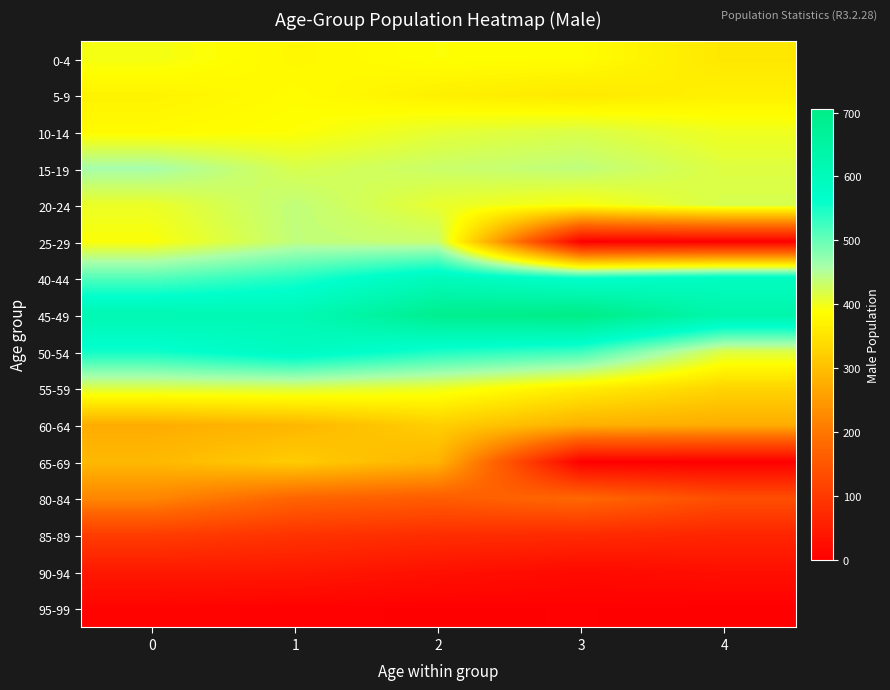

Reading left to right, list all the values displayed in this chart.

0-4: 0=397	1=379	2=389	3=387	4=357
5-9: 0=373	1=385	2=369	3=359	4=370
10-14: 0=383	1=389	2=409	3=418	4=401
15-19: 0=460	1=420	2=432	3=440	4=415
20-24: 0=404	1=439	2=407	3=392	4=421
25-29: 0=391	1=439	2=433	3=0	4=0
40-44: 0=513	1=543	2=599	3=563	4=588
45-49: 0=617	1=613	2=689	3=706	4=632
50-54: 0=554	1=588	2=547	3=526	4=417
55-59: 0=415	1=417	2=403	3=365	4=330
60-64: 0=275	1=289	2=323	3=280	4=275
65-69: 0=292	1=319	2=286	3=0	4=0
80-84: 0=222	1=173	2=160	3=180	4=136
85-89: 0=105	1=89	2=79	3=74	4=65
90-94: 0=44	1=43	2=30	3=19	4=27
95-99: 0=8	1=4	2=2	3=3	4=1